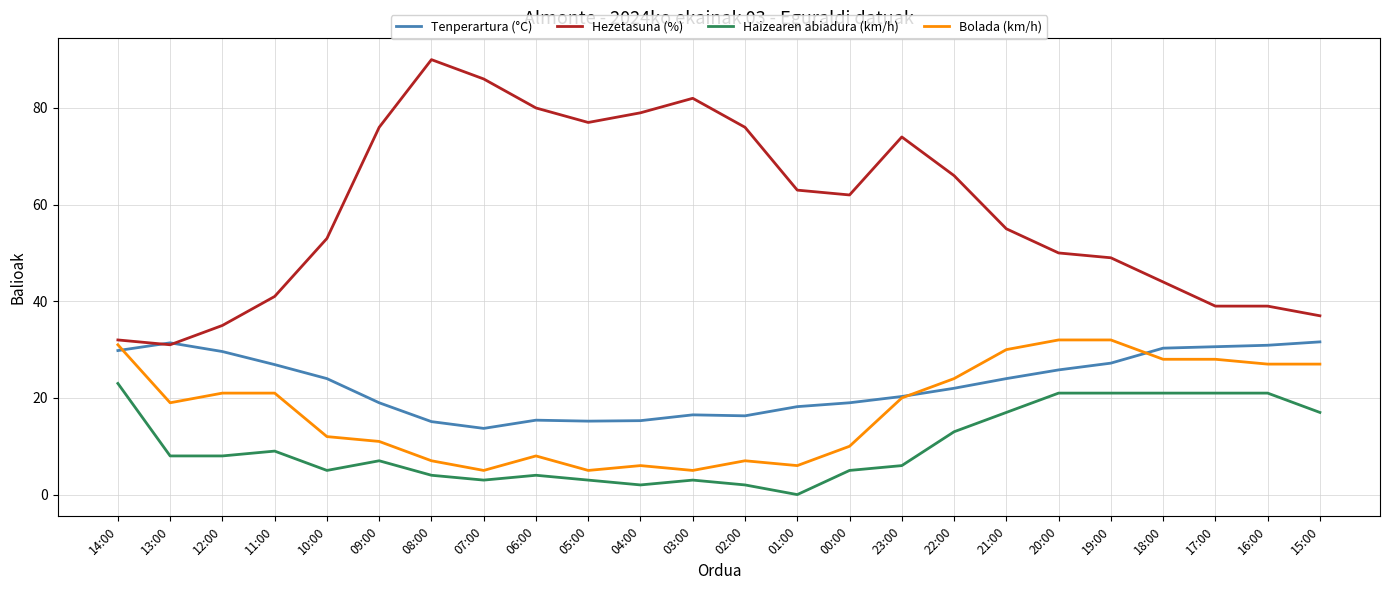

What is the difference between the highest and lowest values at 01:00?

63.0